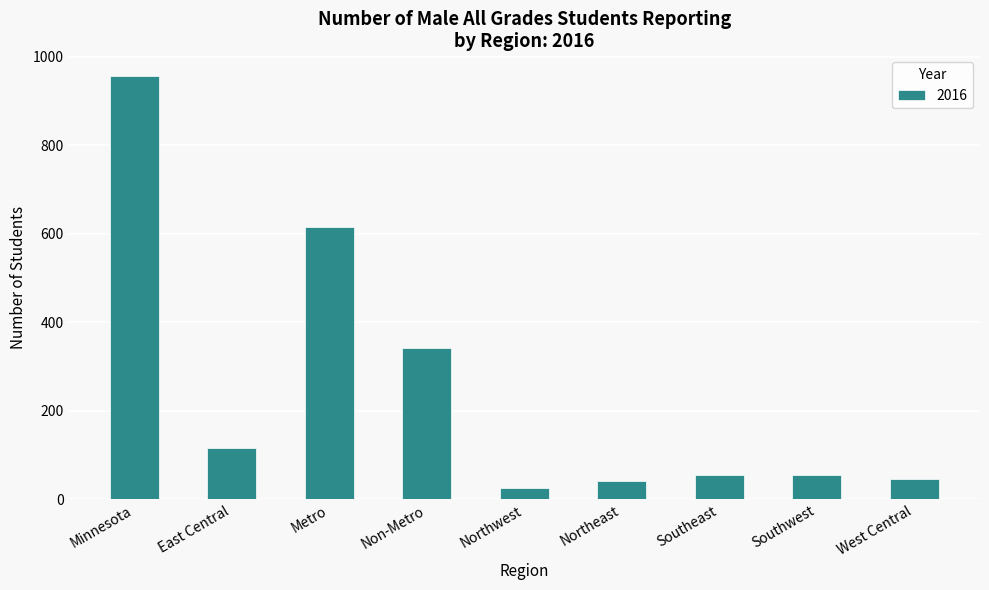

What is the smallest value displayed?

26